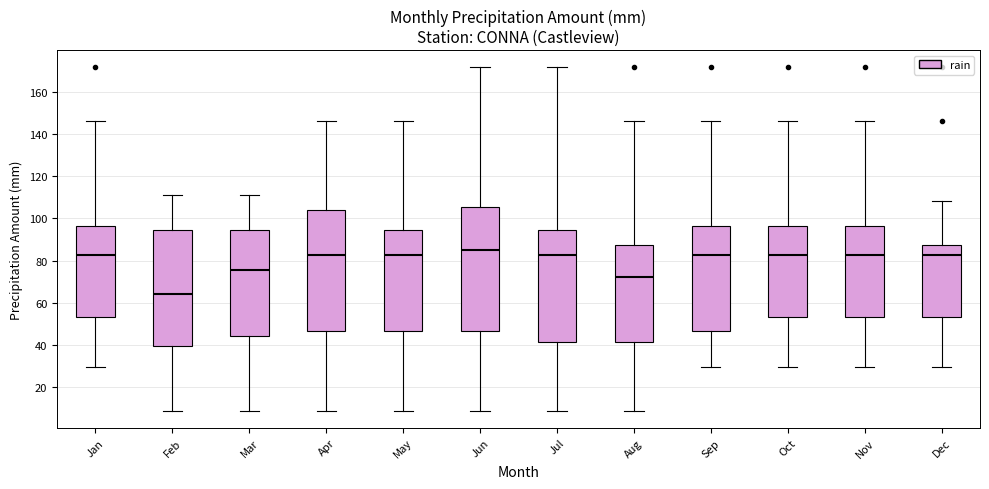

Where does the upper whisker of the box for May end on the y-axis? The values are not printed on the chart, so give them approximately, as read against the axis.

146